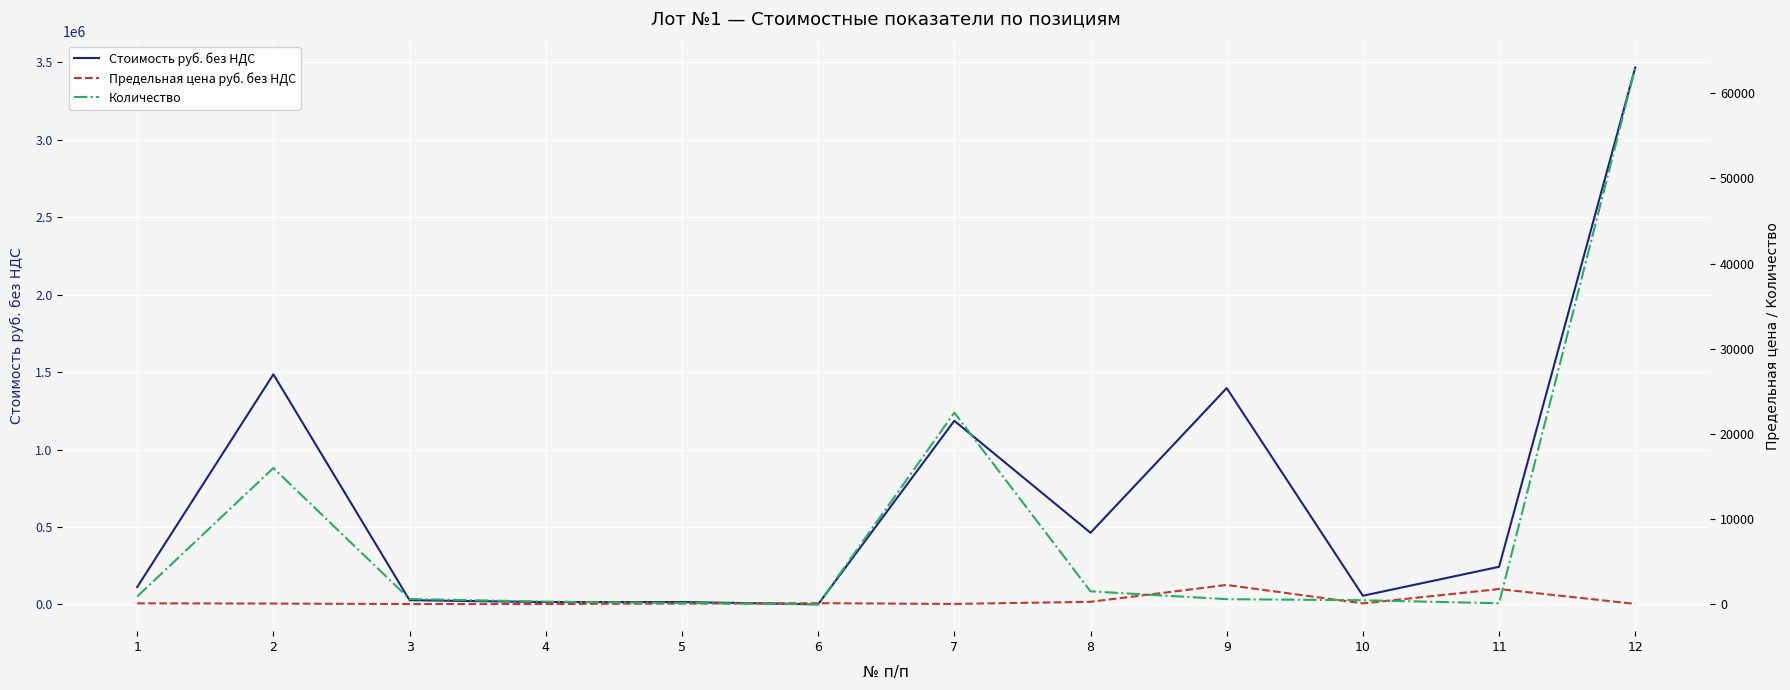

Rank the series at 8 from lowest to highest value.

Предельная цена руб. без НДС, Количество, Стоимость руб. без НДС